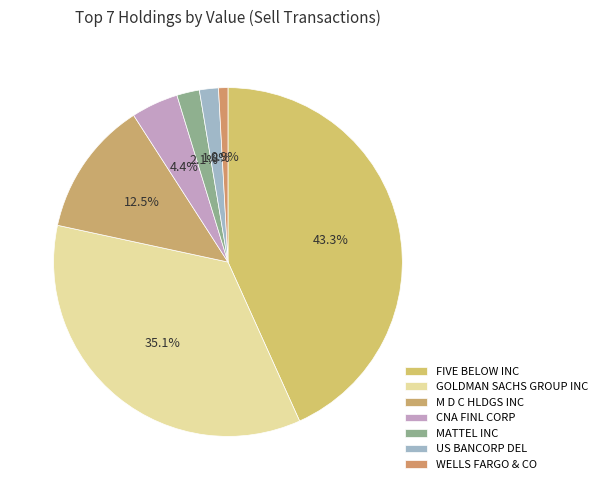

Is M D C HLDGS INC the majority of the pie?

No